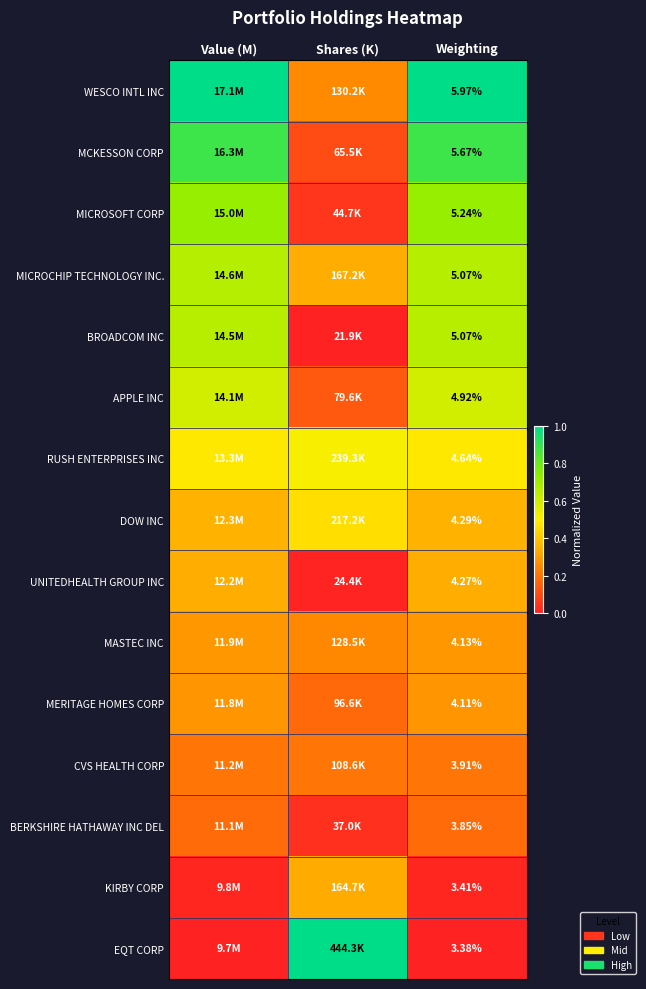

Is the value of EQT CORP at Weighting greater than the value of CVS HEALTH CORP at Weighting?

No